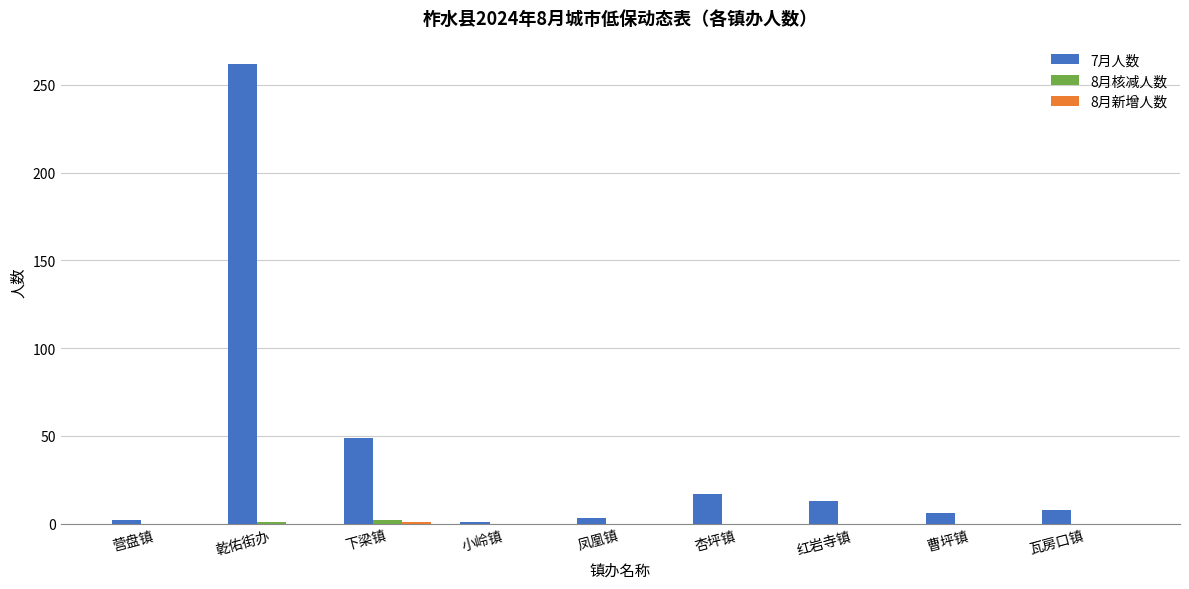

What is the spread (max minus min) of values at 杏坪镇?

17